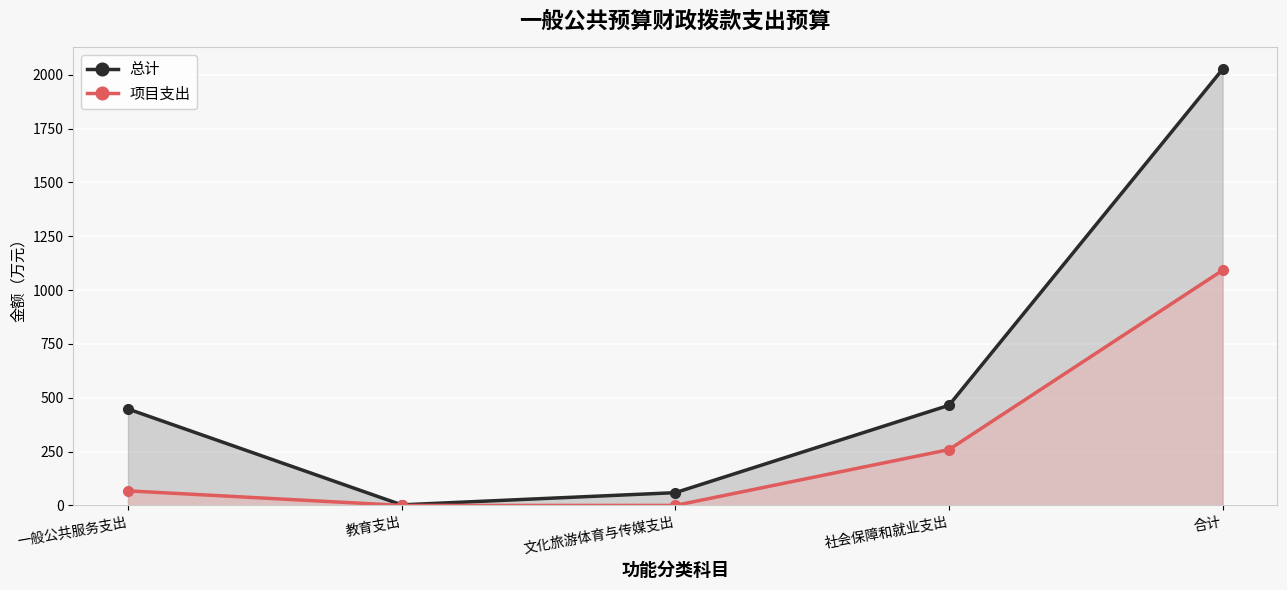

Does the chart display data point markers on the line(s)?

Yes